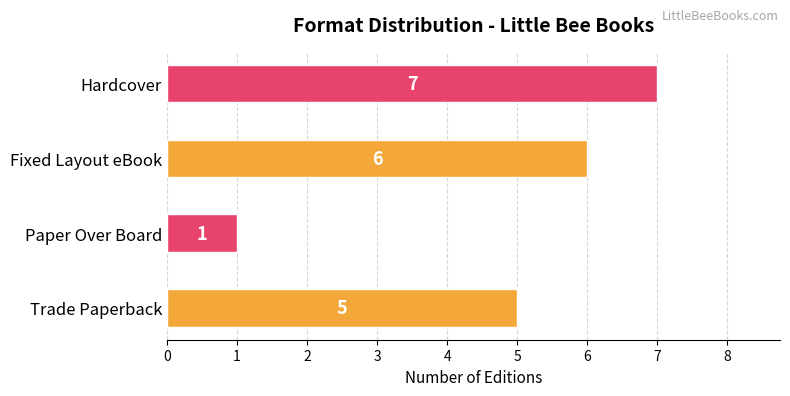

The value at Paper Over Board is 2. True or false?

False